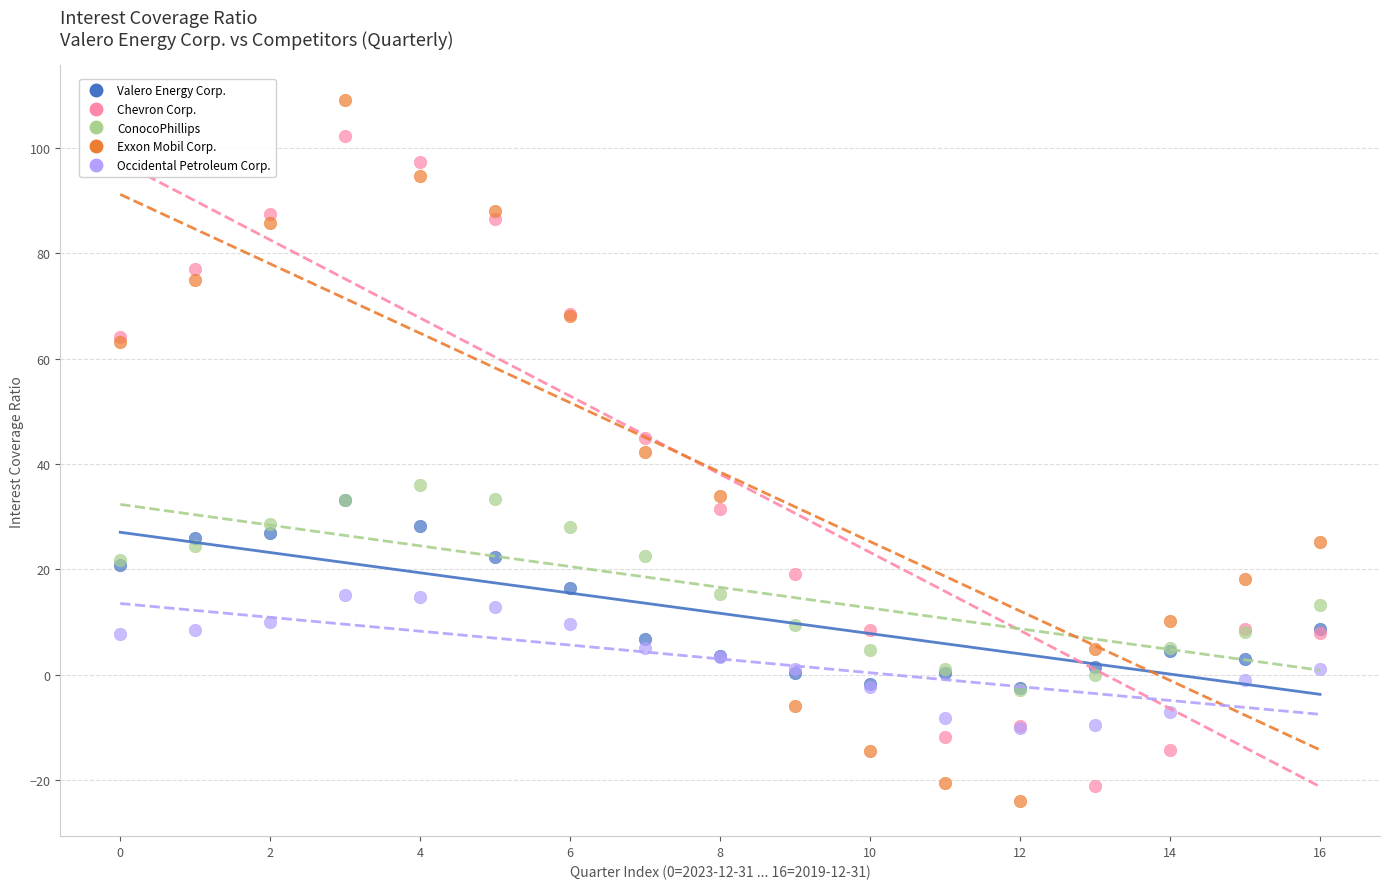

Which series reaches the minimum Y coordinate?

Exxon Mobil Corp.